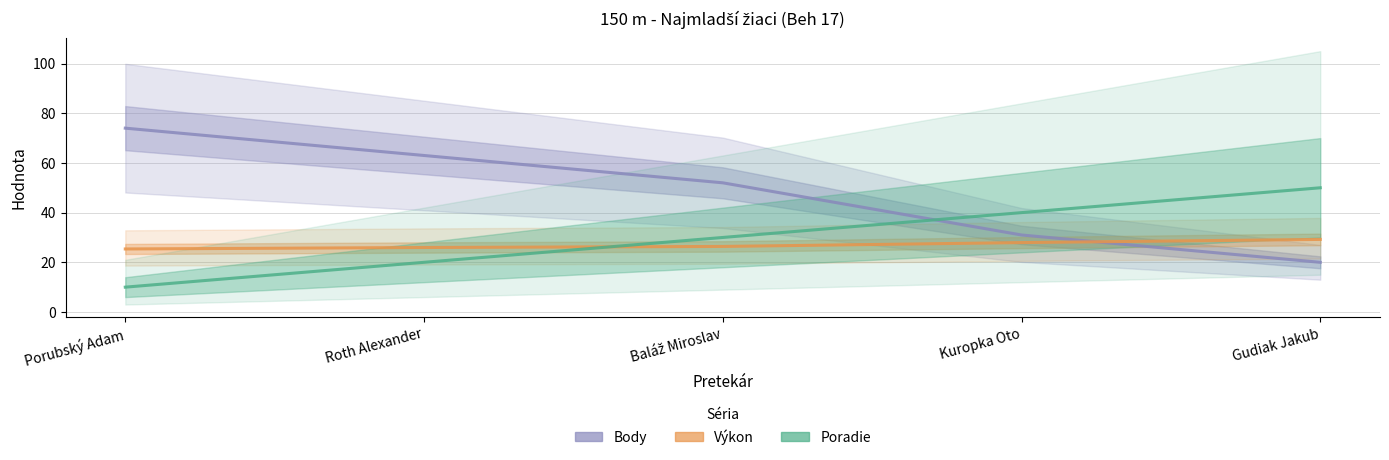

What are all the series names shown in the legend?

Body, Výkon, Poradie